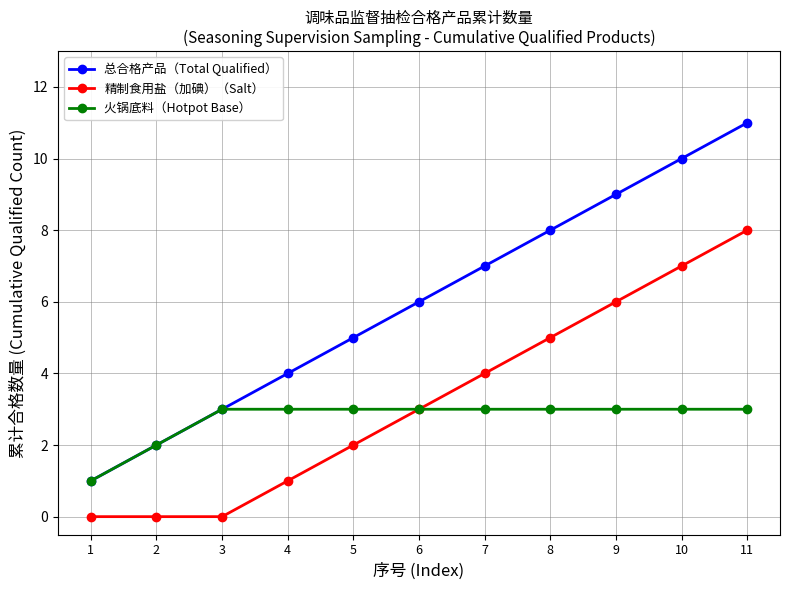

Reading left to right, what are all the values shown in this chart?

总合格产品（Total Qualified）: 1	2	3	4	5	6	7	8	9	10	11
精制食用盐（加碘）（Salt）: 0	0	0	1	2	3	4	5	6	7	8
火锅底料（Hotpot Base）: 1	2	3	3	3	3	3	3	3	3	3